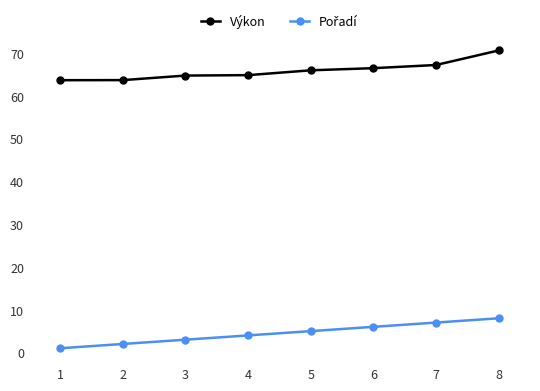

What is the spread (max minus min) of values at 5?

60.9